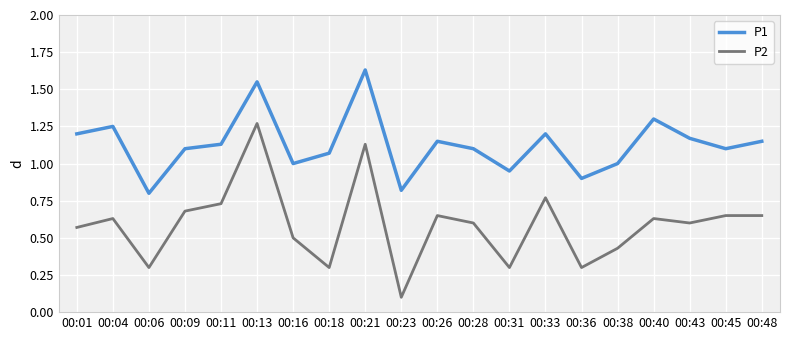

How many interior local peaks does the P1 series have?

6